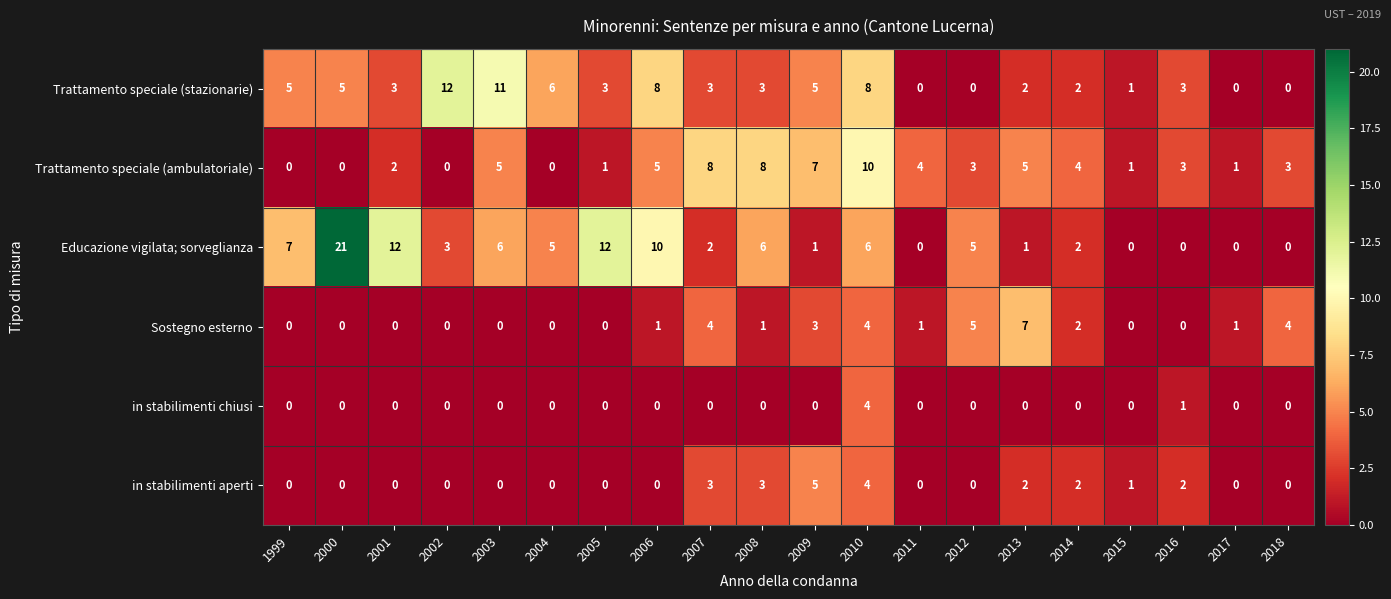

The value of Trattamento speciale (stazionarie) at 2008 is 5. True or false?

False